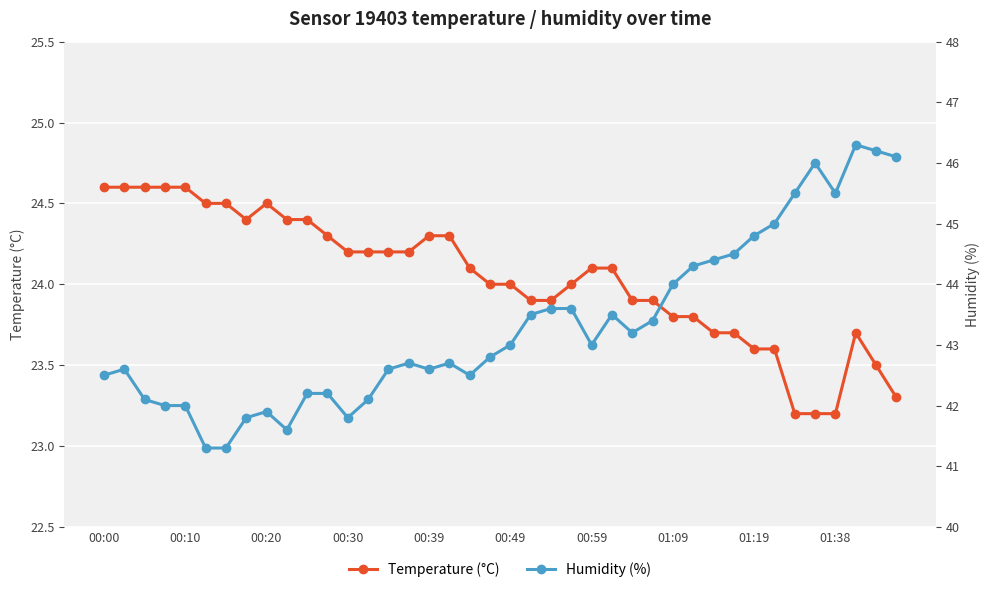

How many interior local peaks does the Humidity (%) series have?

7